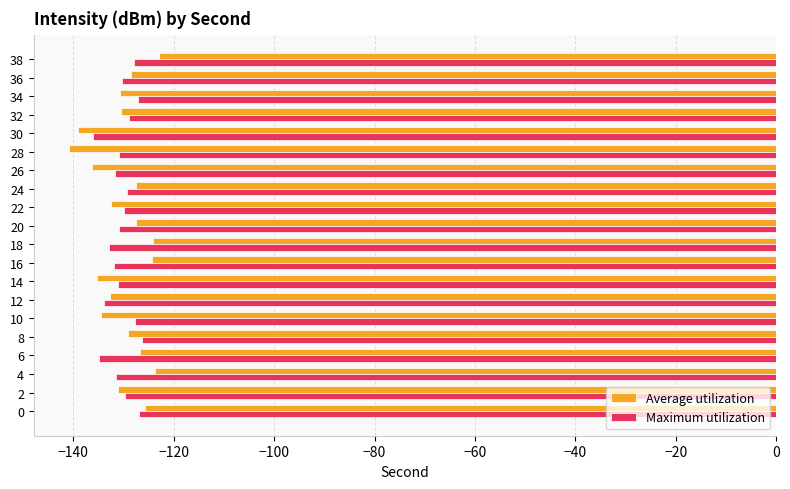

What is the sum of the Average utilization values at 4 and 22?

-256.4